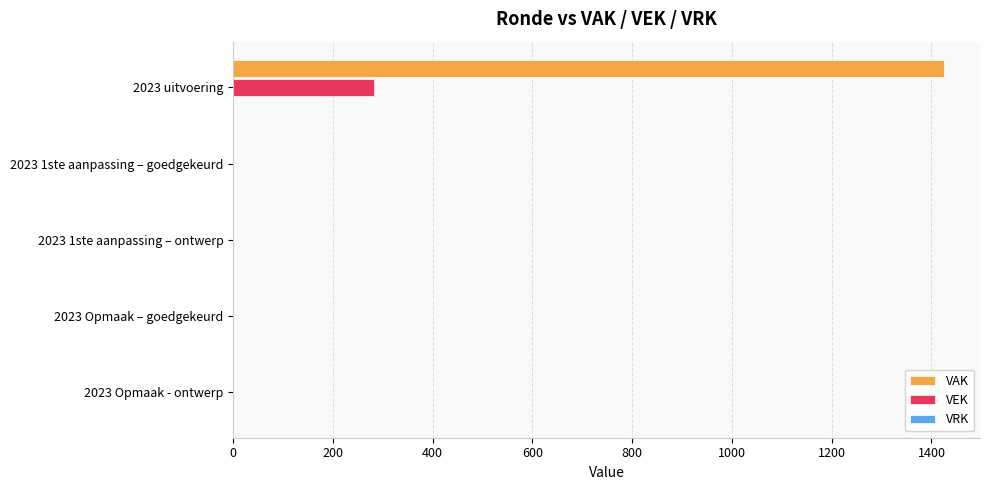

How many values in the VAK series exceed 0?

1